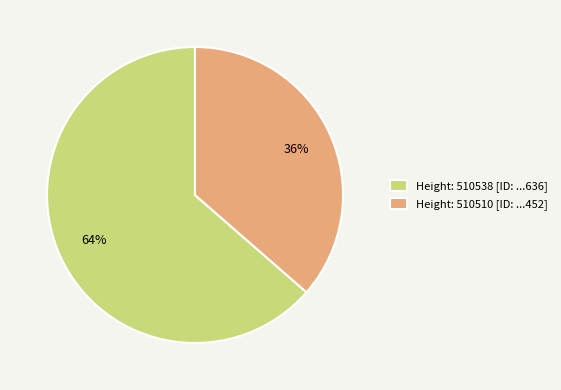

Is the sum of Height: 510510 [ID: ...452] and Height: 510538 [ID: ...636] greater than half?

Yes